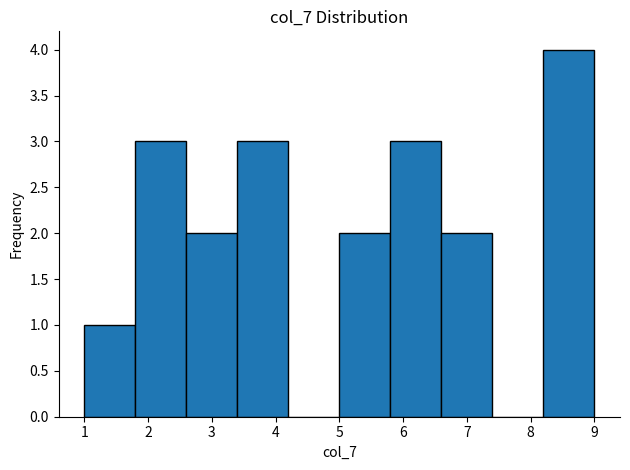

Over which range of the x-axis is the bar tallest?

8.2 to 9.0